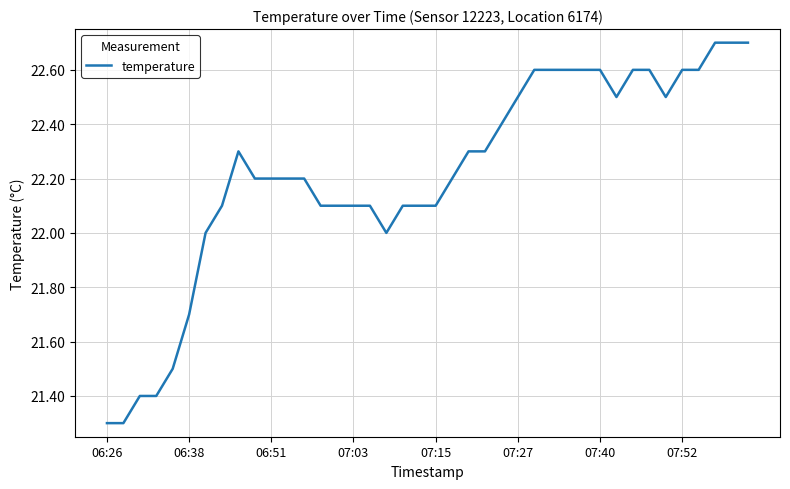

What is the maximum value shown in the chart?

22.7